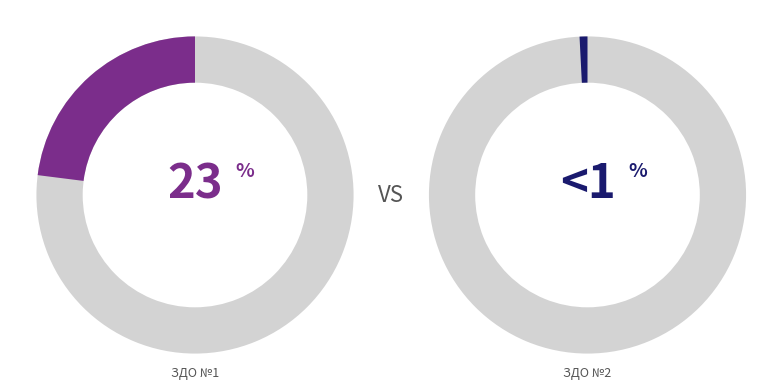

Rank the categories by value from lowest to highest.

ЗДО №2, ЗДО №1